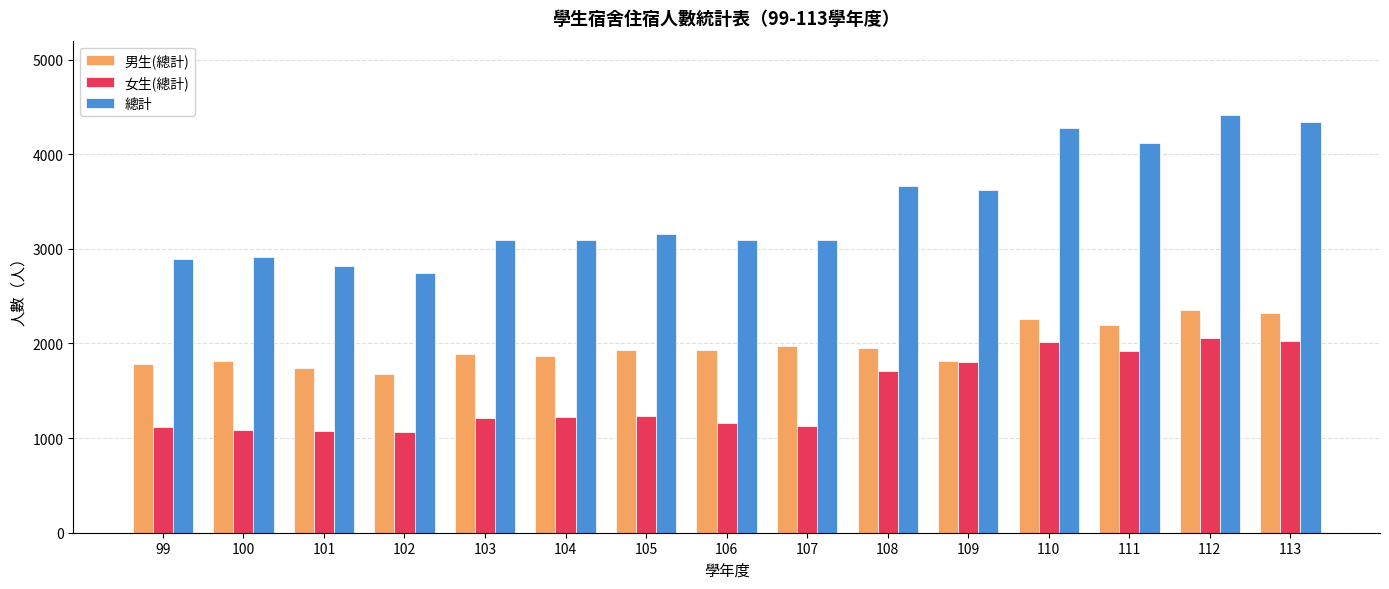

How many bars are there in total?

45